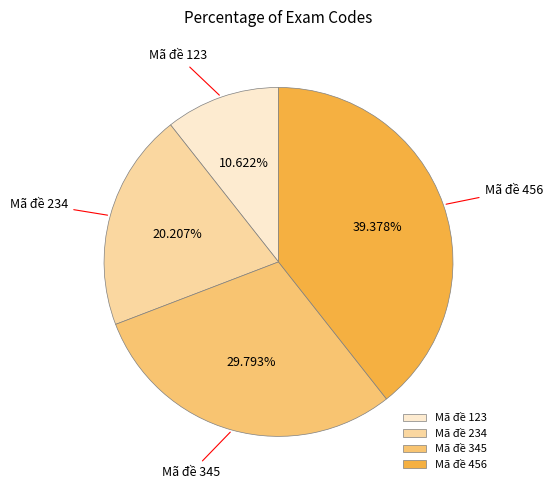

Between Mã đề 456 and Mã đề 345, which is larger?

Mã đề 456